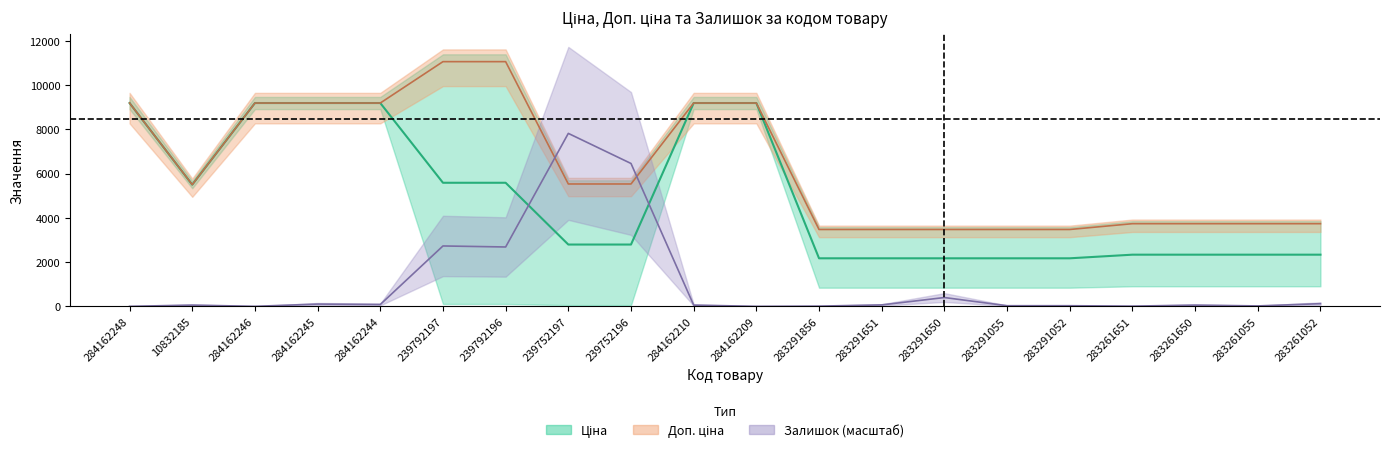

How many data points in Залишок are less than 55?

8